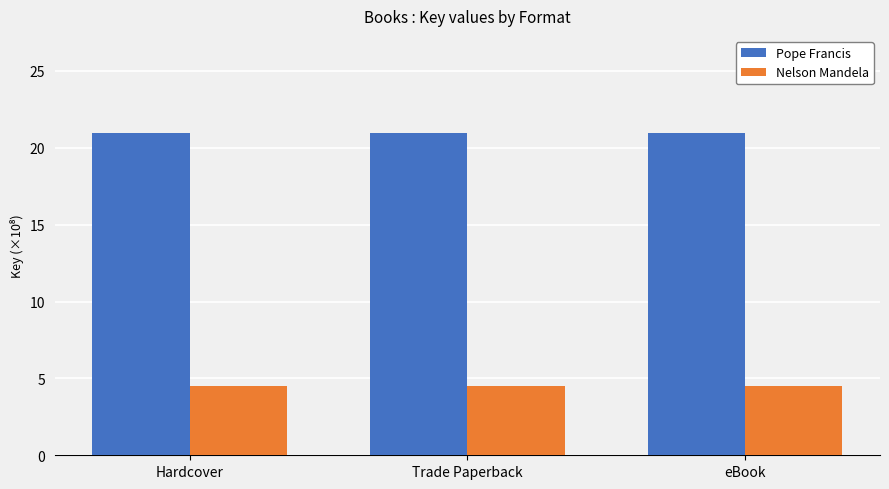

Rank the series at eBook from lowest to highest value.

Nelson Mandela, Pope Francis